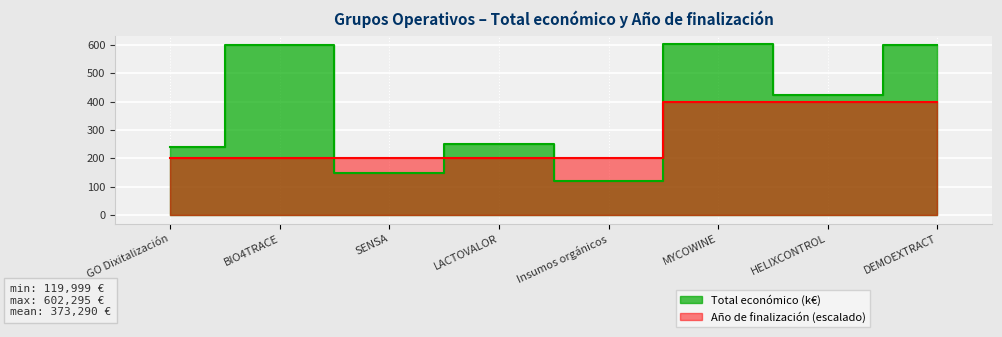

What is the difference between the second highest and minimum values in the Total económico series?

480.0